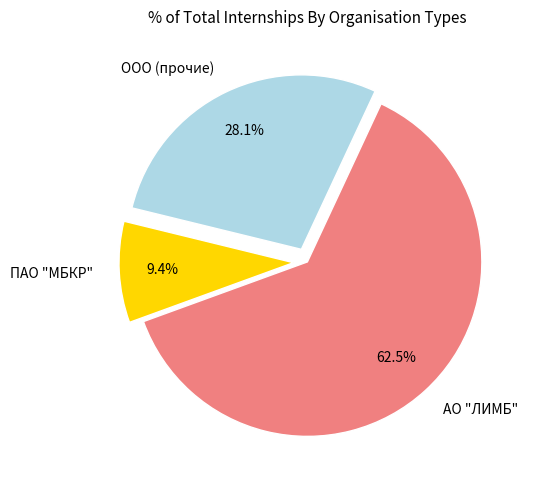

Which has a higher value, АО "ЛИМБ" or ПАО "МБКР"?

АО "ЛИМБ"